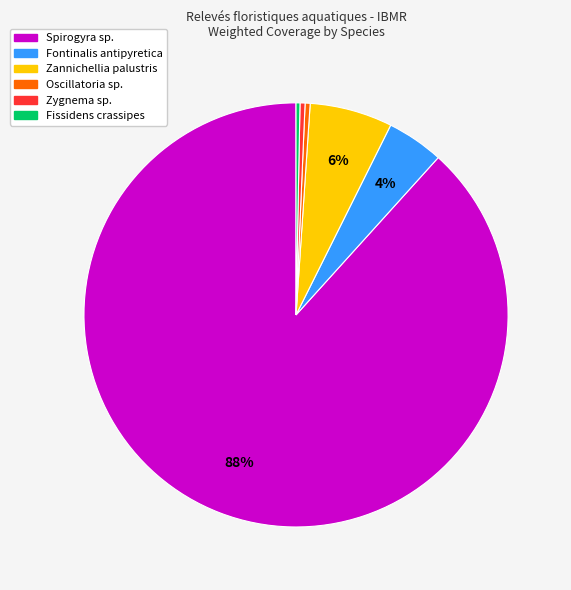

Which category accounts for the majority?

Spirogyra sp.